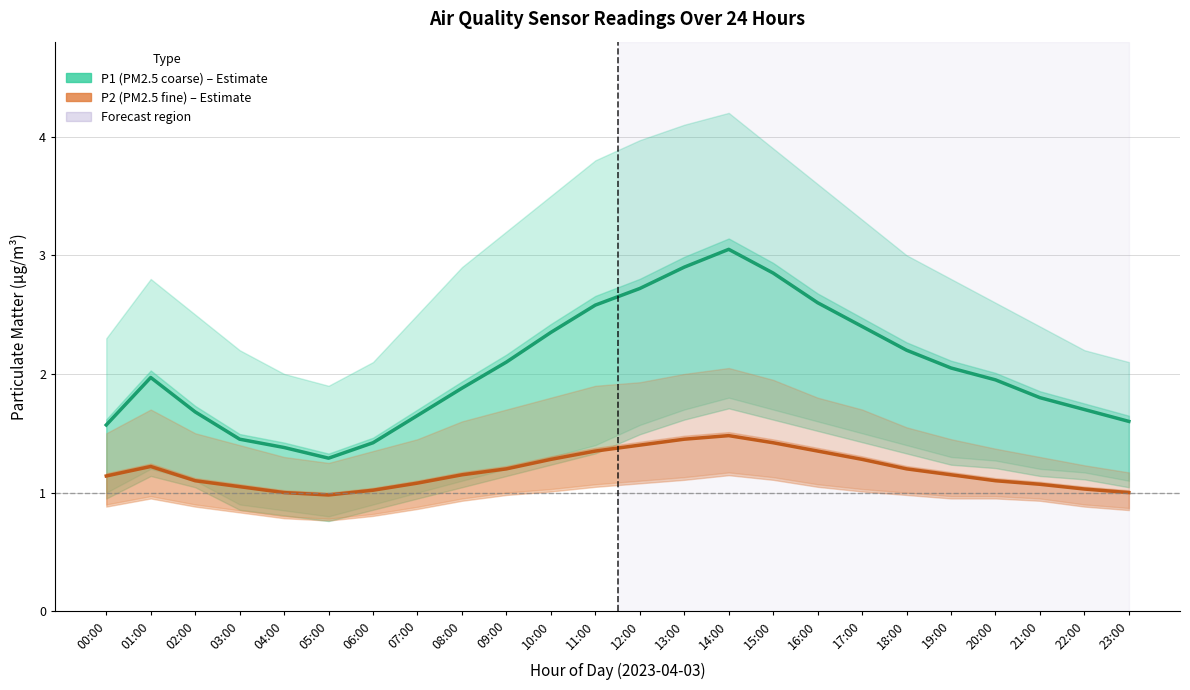

Which series changed the most between 03:00 and 05:00?

P1 (PM2.5 coarse)